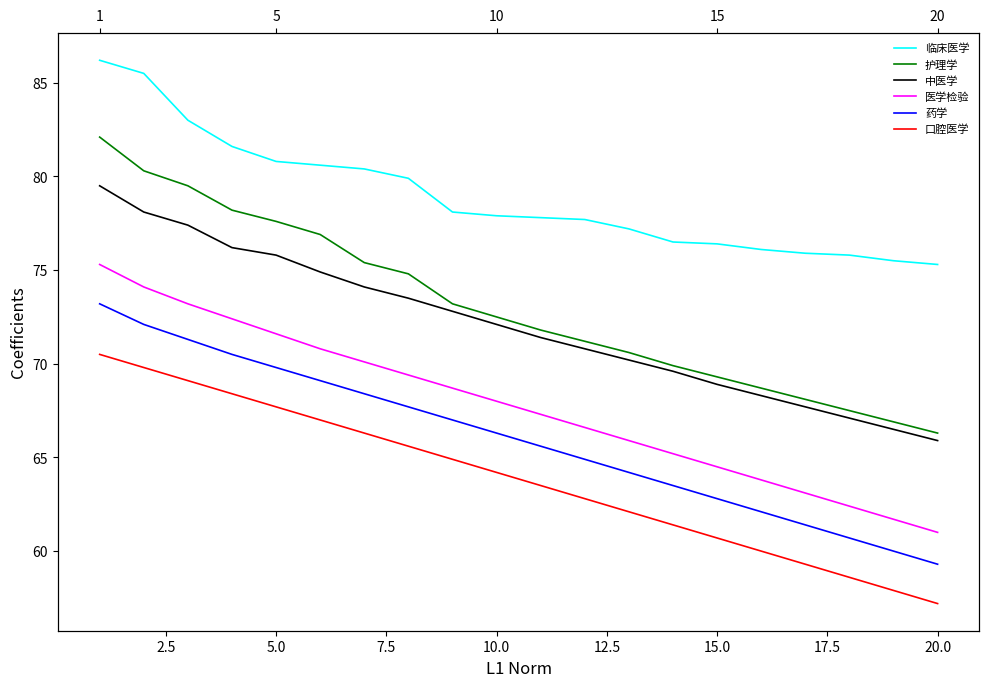

What is the greatest value displayed?

86.2